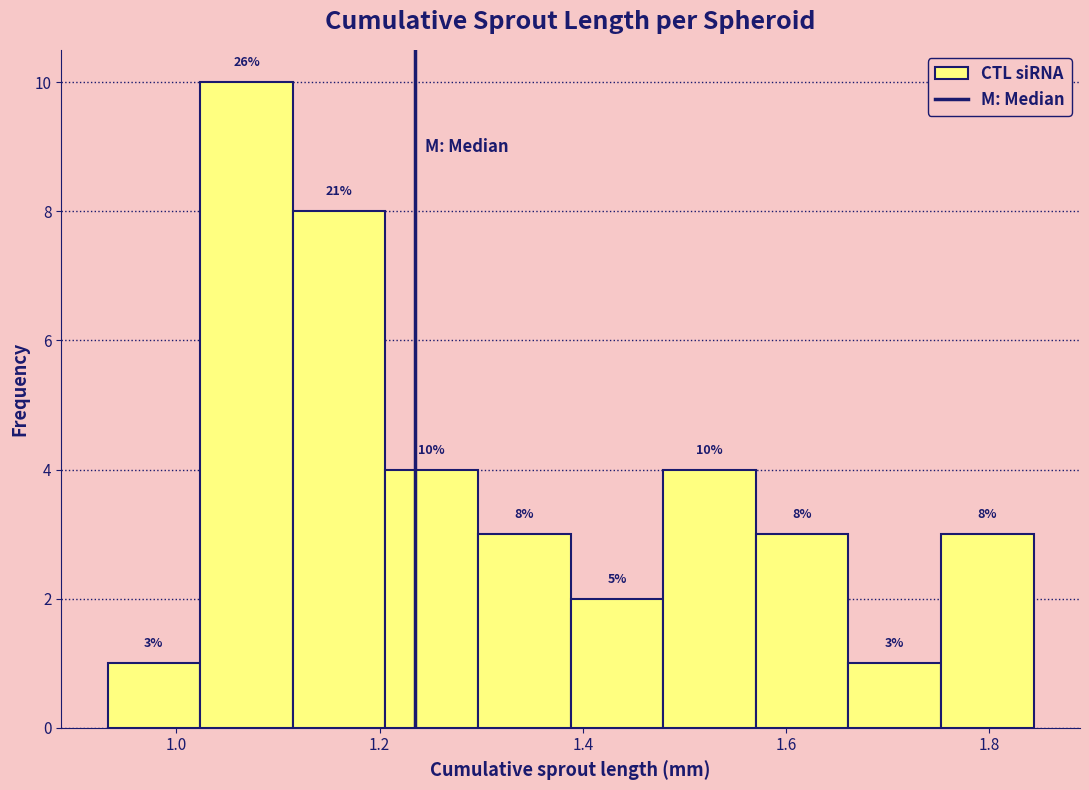

Over which range of the x-axis is the bar tallest?

1.02 to 1.12